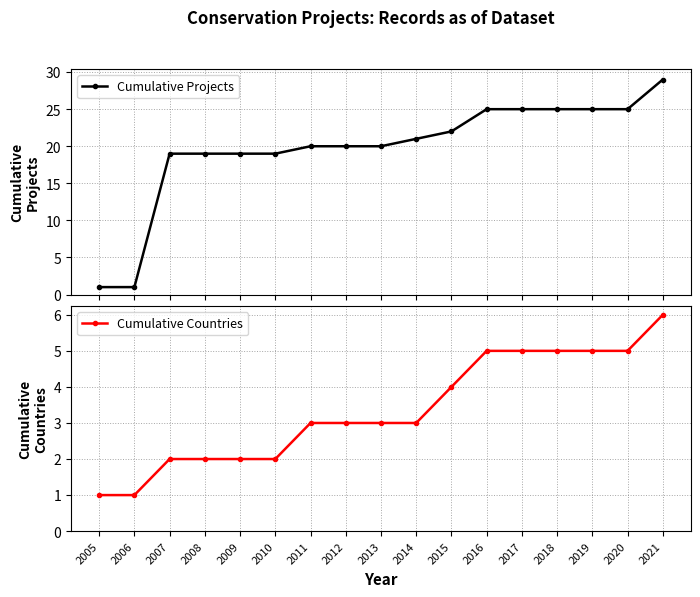

Which category has the lowest value in the Cumulative Projects series?

2005